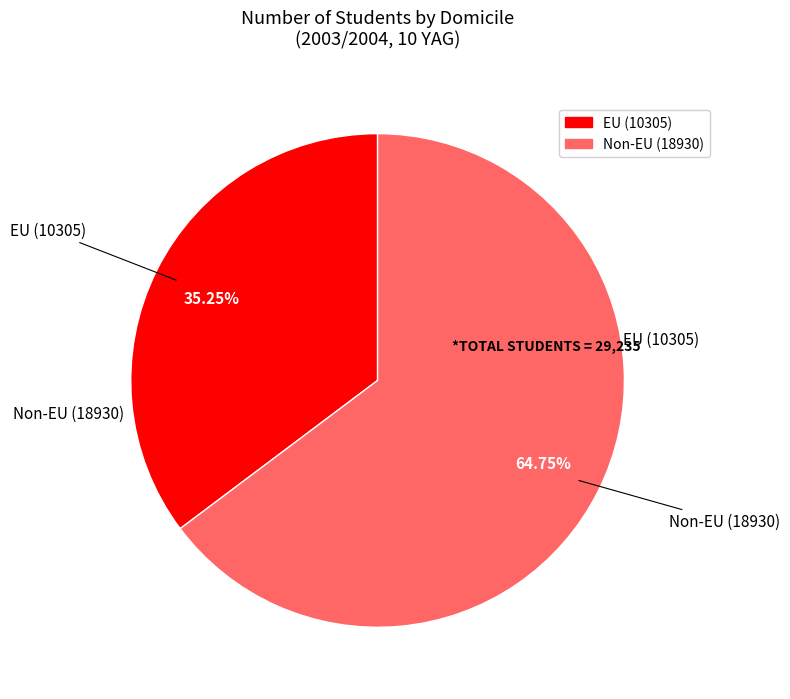

Rank the categories by value from highest to lowest.

Non-EU, EU